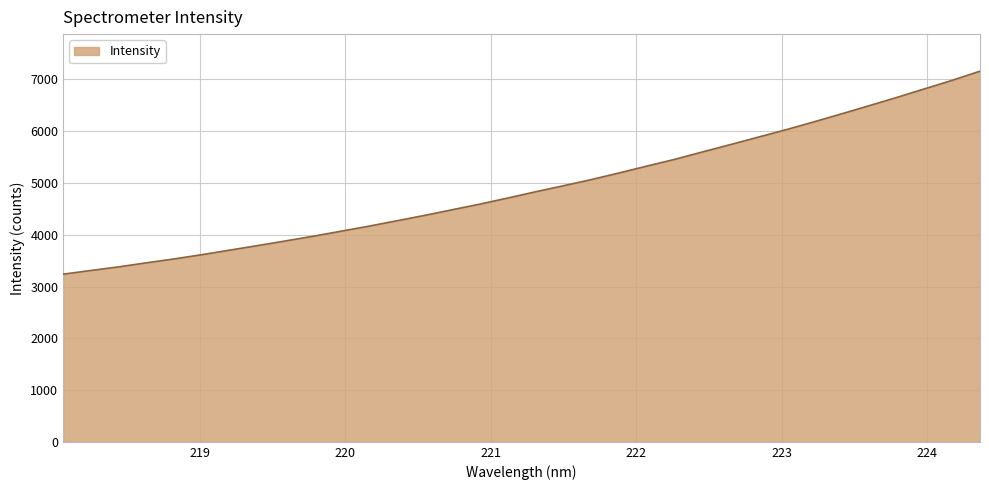

What is the smallest value displayed?

3239.3